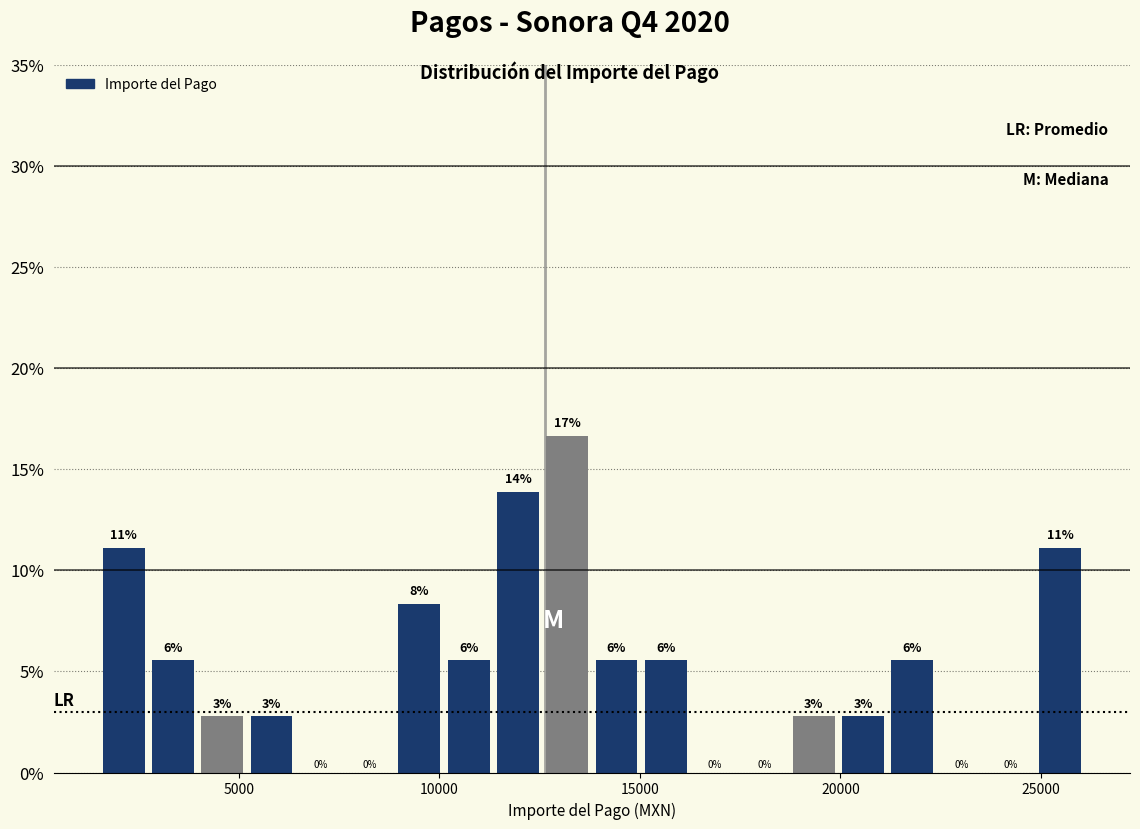

Around what value on the x-axis is the tallest bar? Give the approximate position of its centre, as read against the axis.

13000